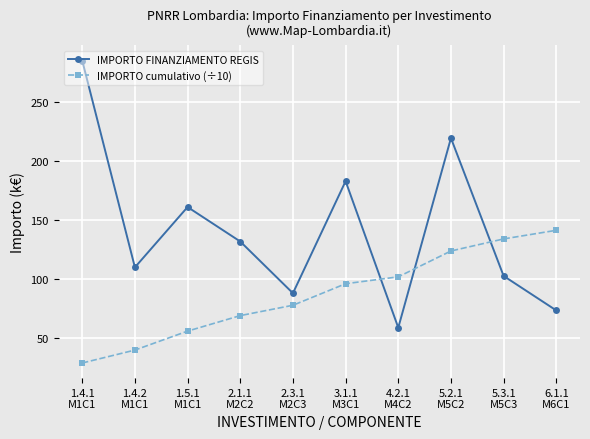

Reading right to left, what are all the values shown in this chart?

IMPORTO FINANZIAMENTO REGIS: 73.0	102.2	219.0	58.4	182.5	87.6	131.4	160.6	109.5	284.7
IMPORTO cumulativo (÷10): 140.9	133.6	123.4	101.5	95.6	77.4	68.6	55.5	39.4	28.5